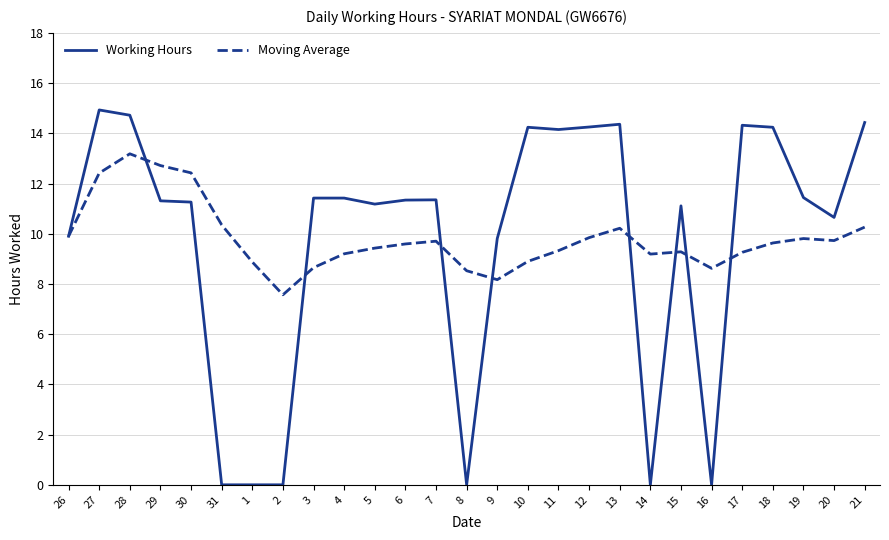

True or false: Moving Average has a value of 9.2 at 14.

True